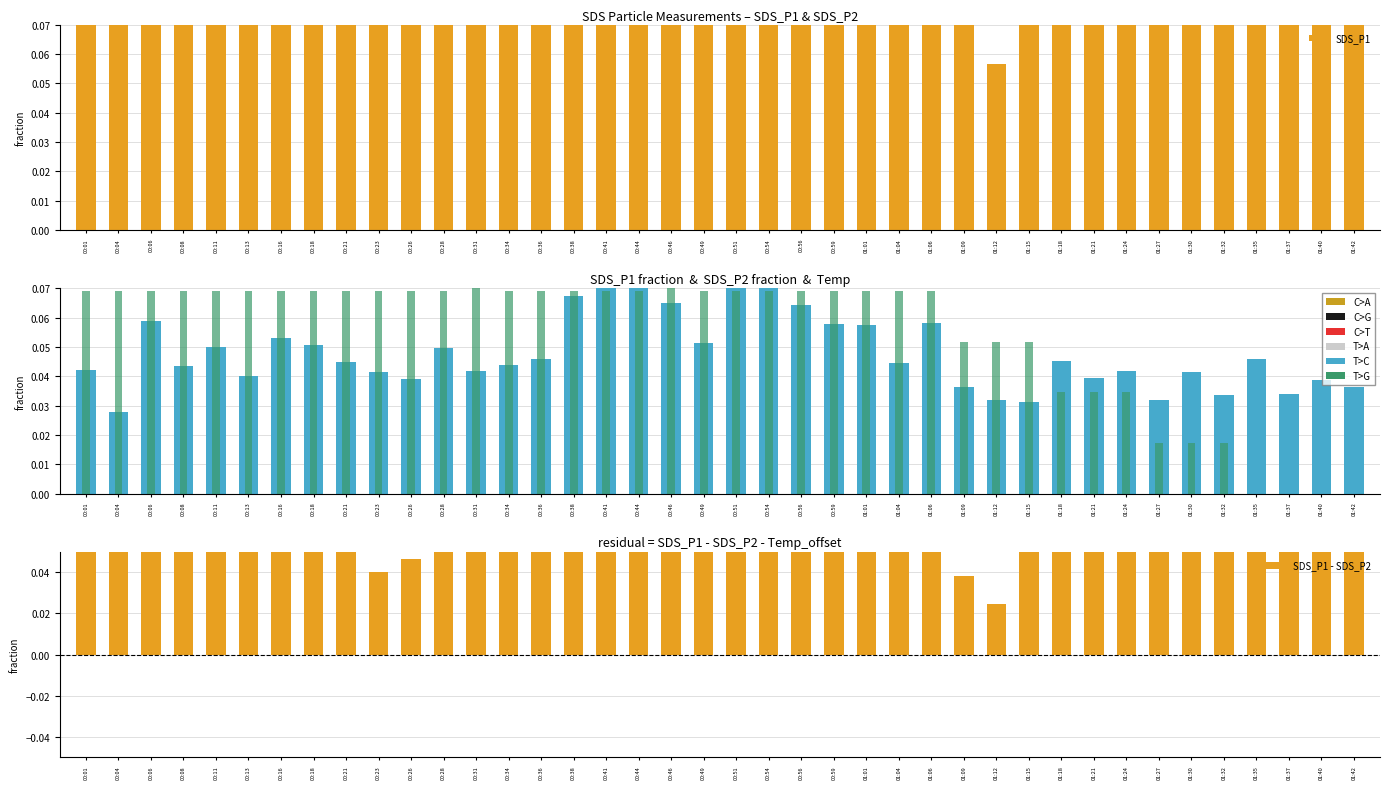

What is the label of the 4th bar from the right?

01:35